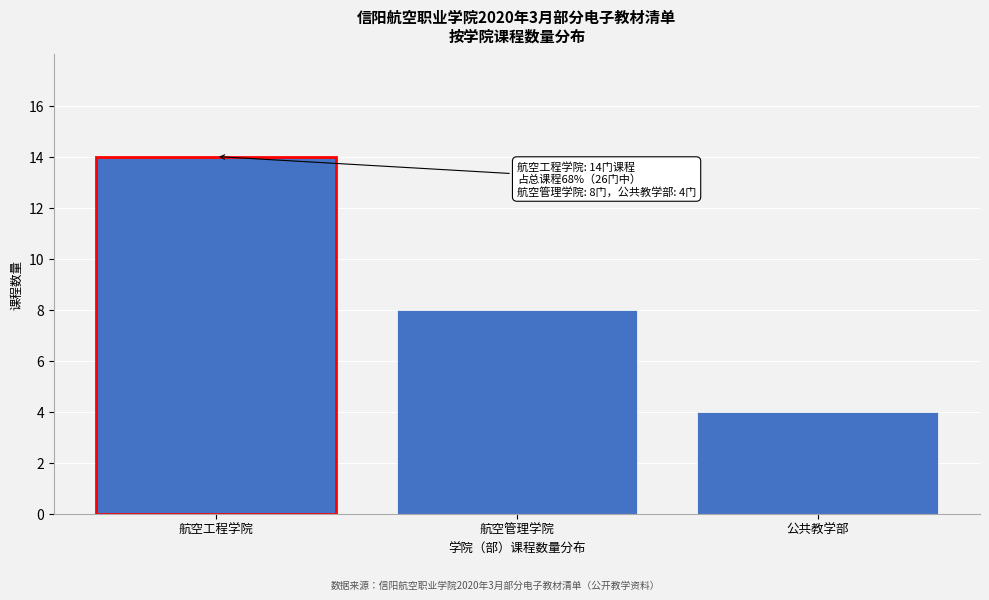

Reading left to right, what are all the values shown in this chart?

航空工程学院=14	航空管理学院=8	公共教学部=4